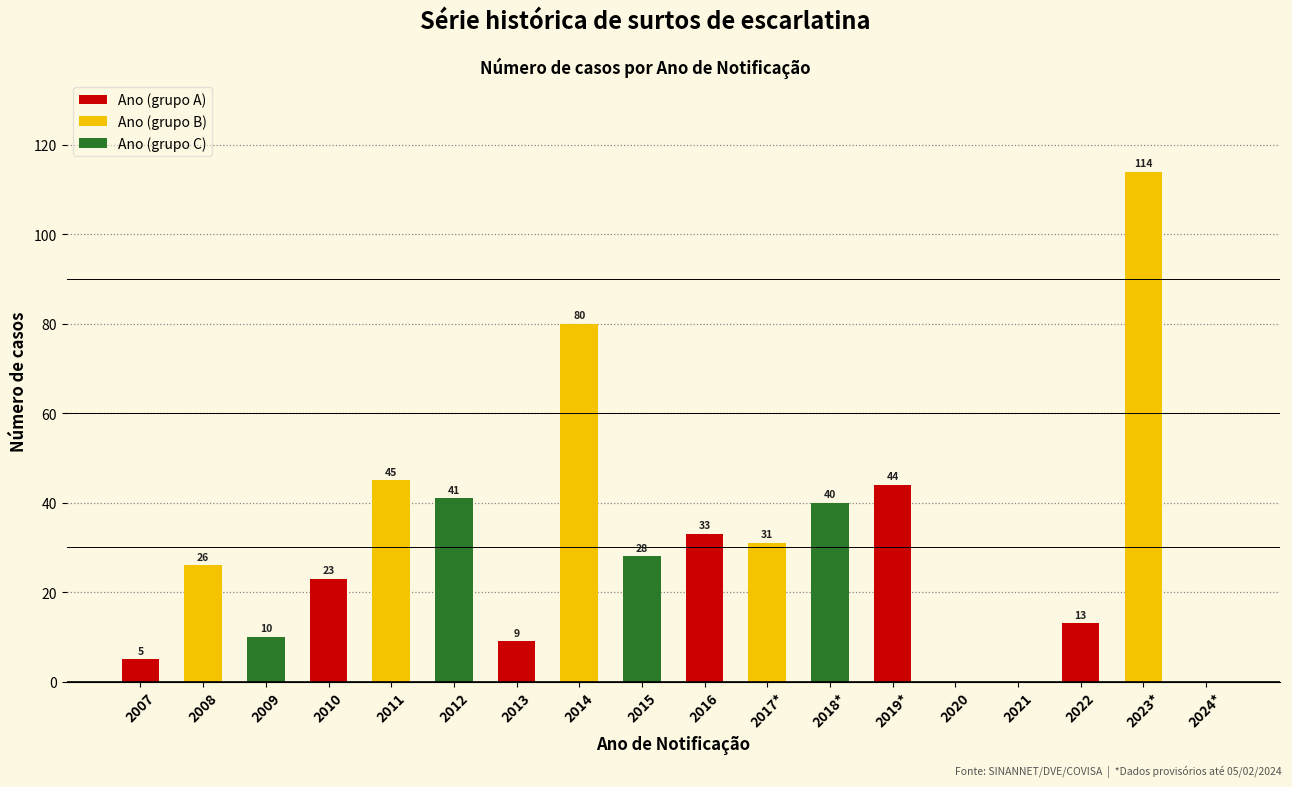

Reading left to right, list all the values displayed in this chart.

2007=5	2008=26	2009=10	2010=23	2011=45	2012=41	2013=9	2014=80	2015=28	2016=33	2017*=31	2018*=40	2019*=44	2020=0	2021=0	2022=13	2023*=114	2024*=0